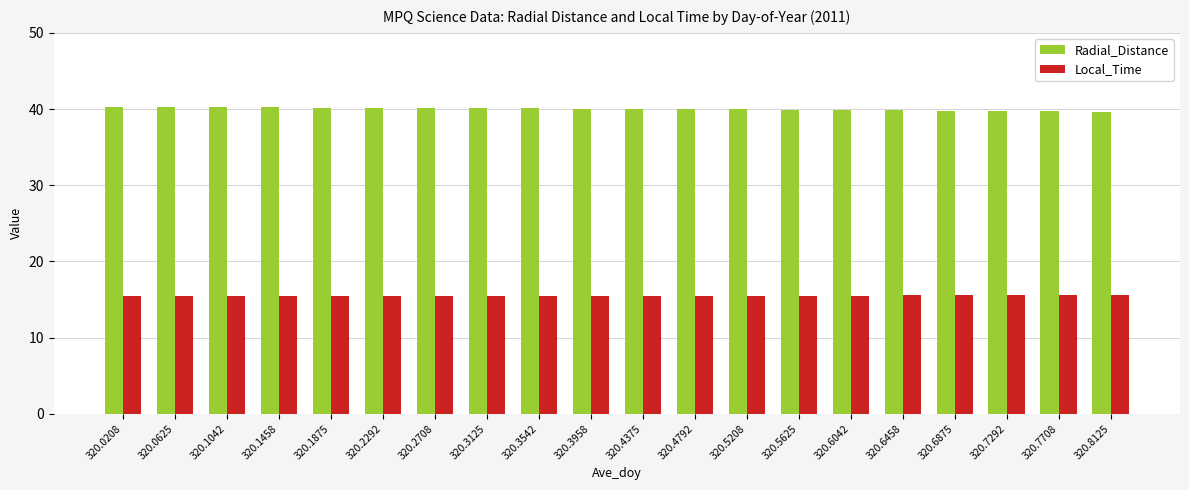

What is the lowest value of the Radial_Distance series?

39.7